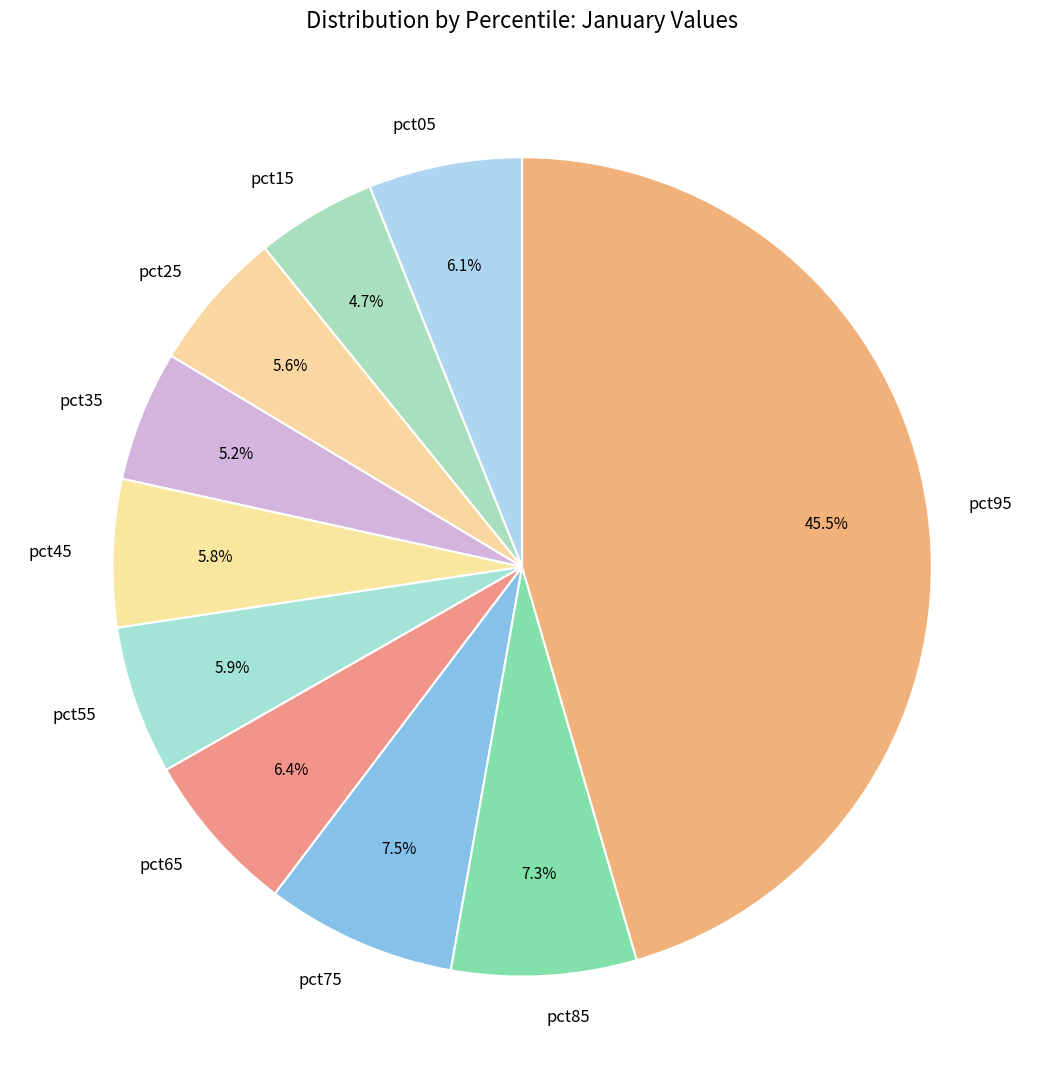

Count the number of slices in the pie.

10